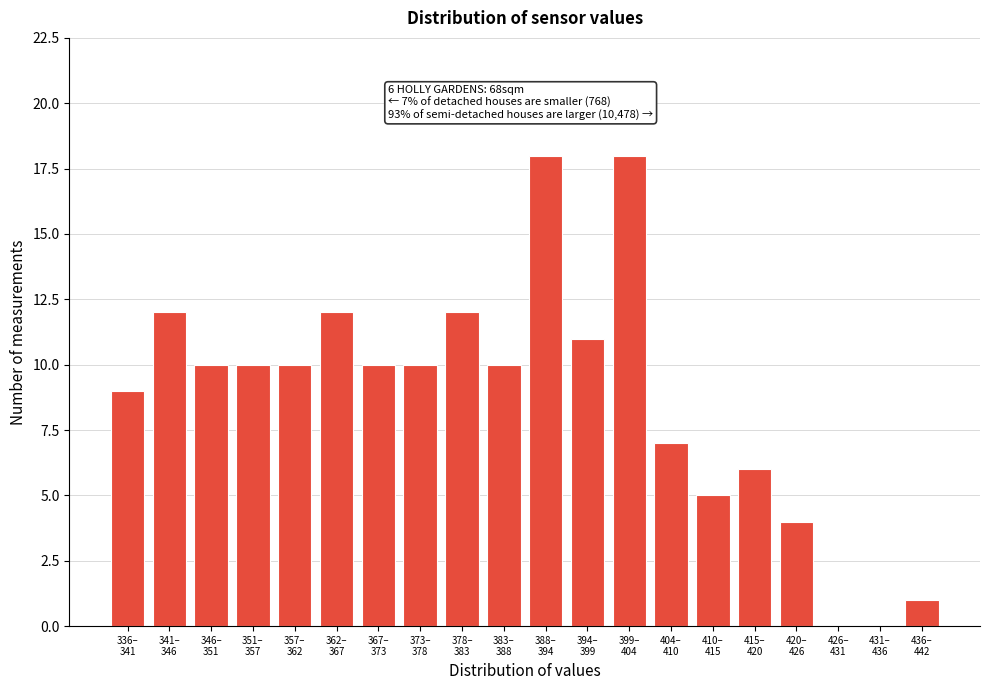

What is the greatest value displayed?

18